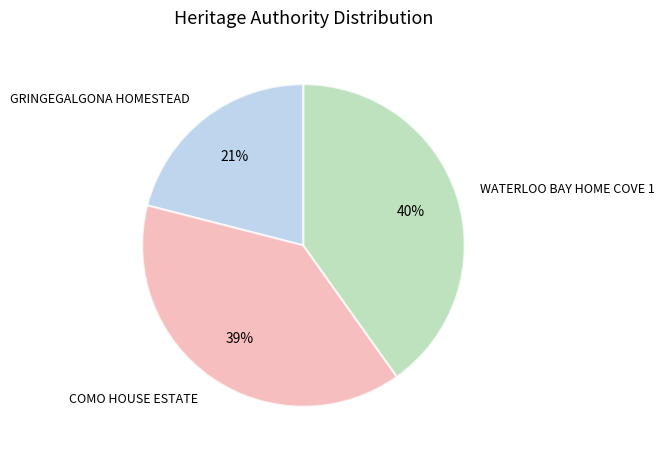

What is the ratio of the value at COMO HOUSE ESTATE to the value at WATERLOO BAY HOME COVE 1?

1.0